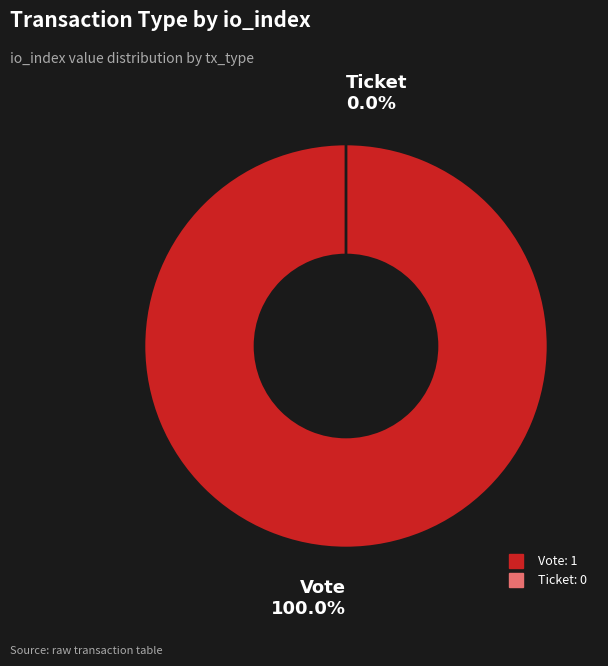

True or false: Ticket accounts for 8% of the total.

False